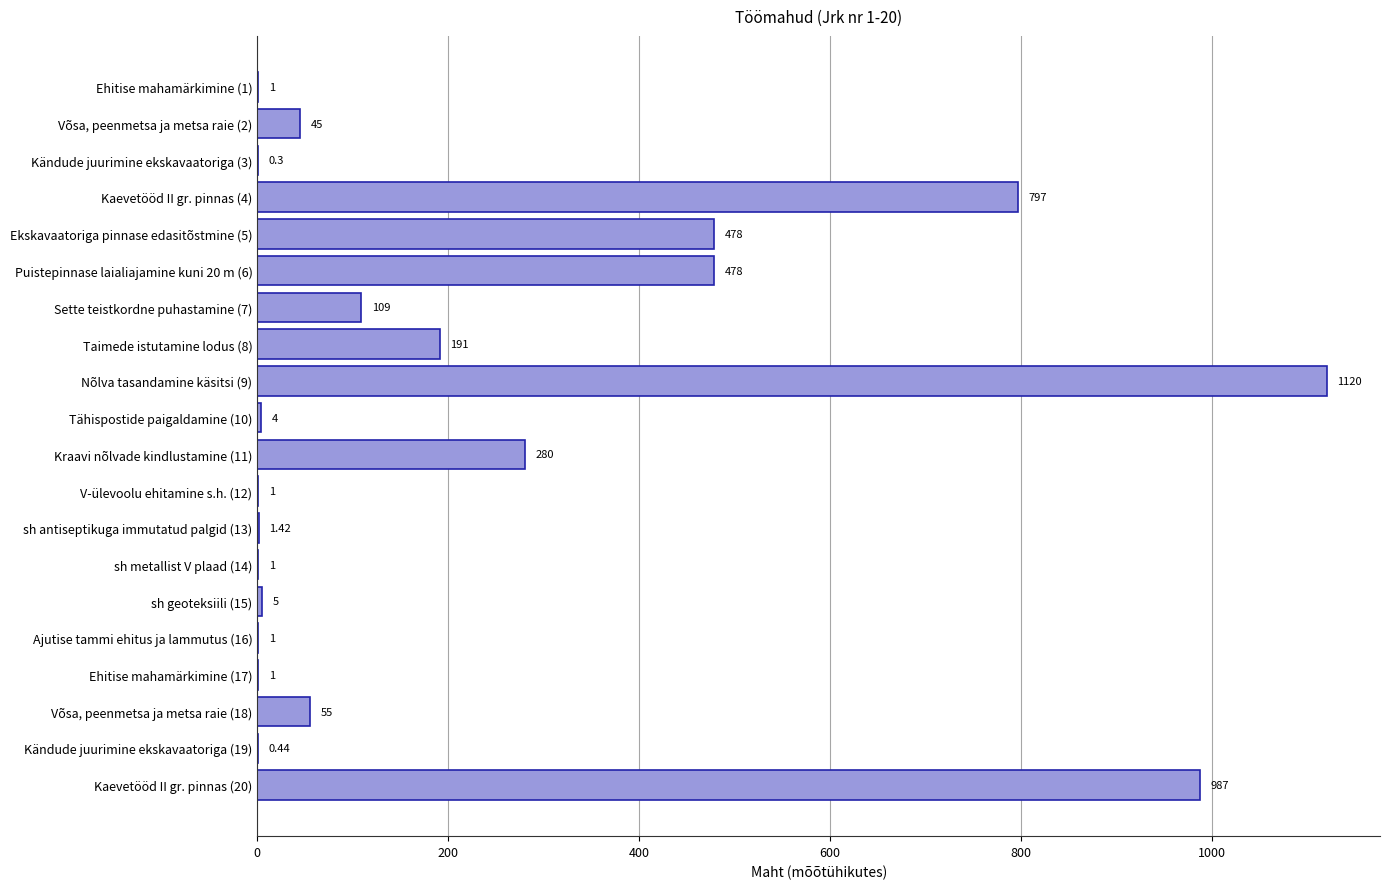

What is the change in value from Ehitise mahamärkimine (1) to Taimede istutamine lodus (8)?

+190.0